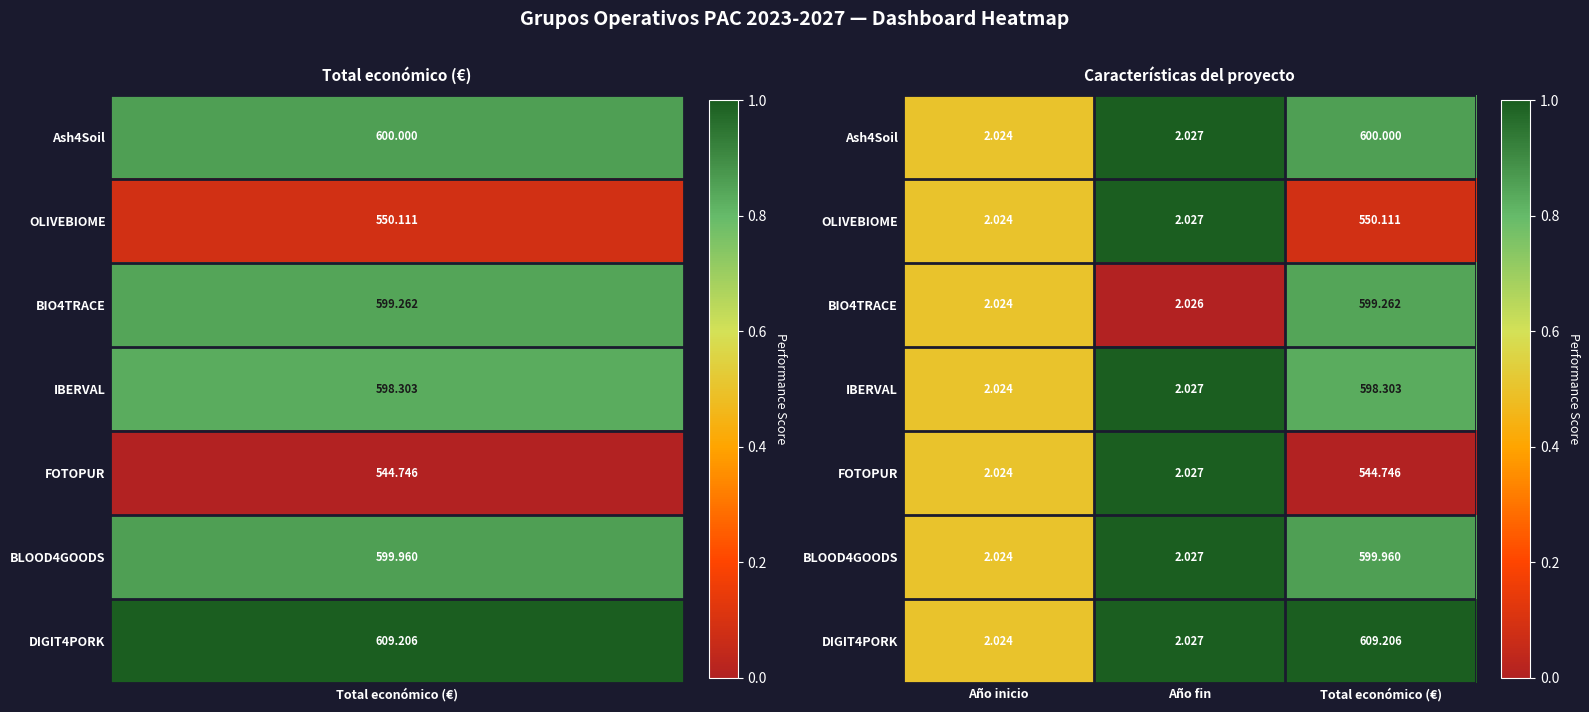

At which label does OLIVEBIOME reach its minimum?

Año inicio